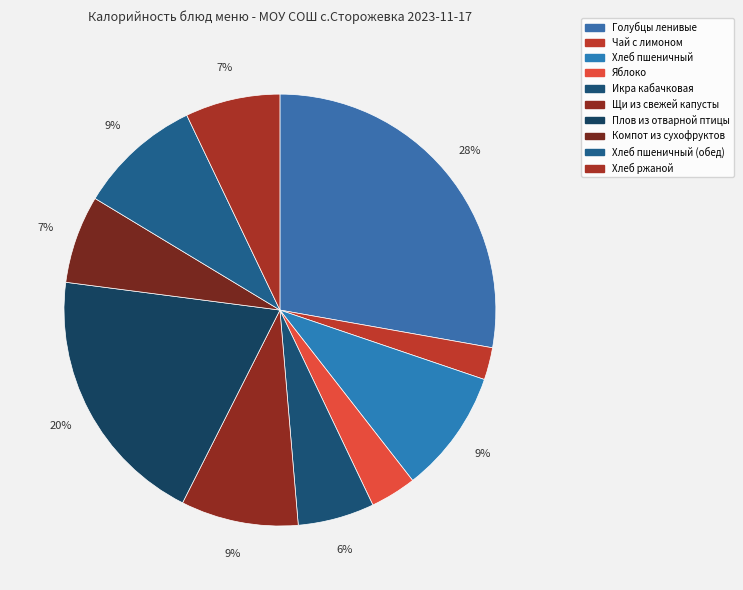

Which category has the biggest portion of the pie?

Голубцы ленивые